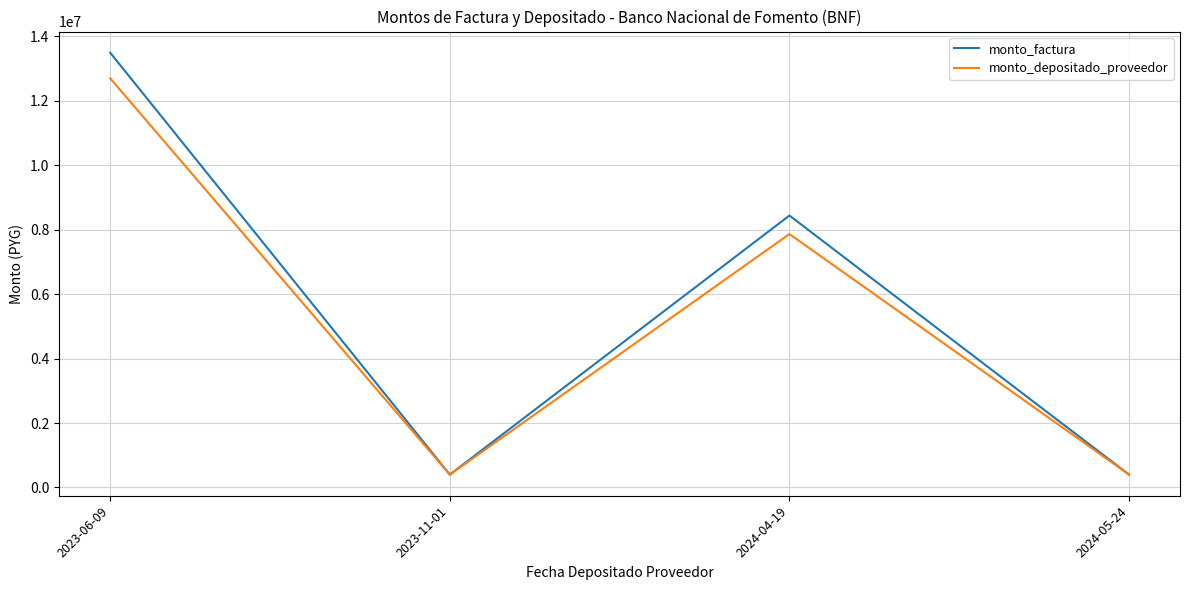

Rank the series at 2023-06-09 from lowest to highest value.

monto_depositado_proveedor, monto_factura